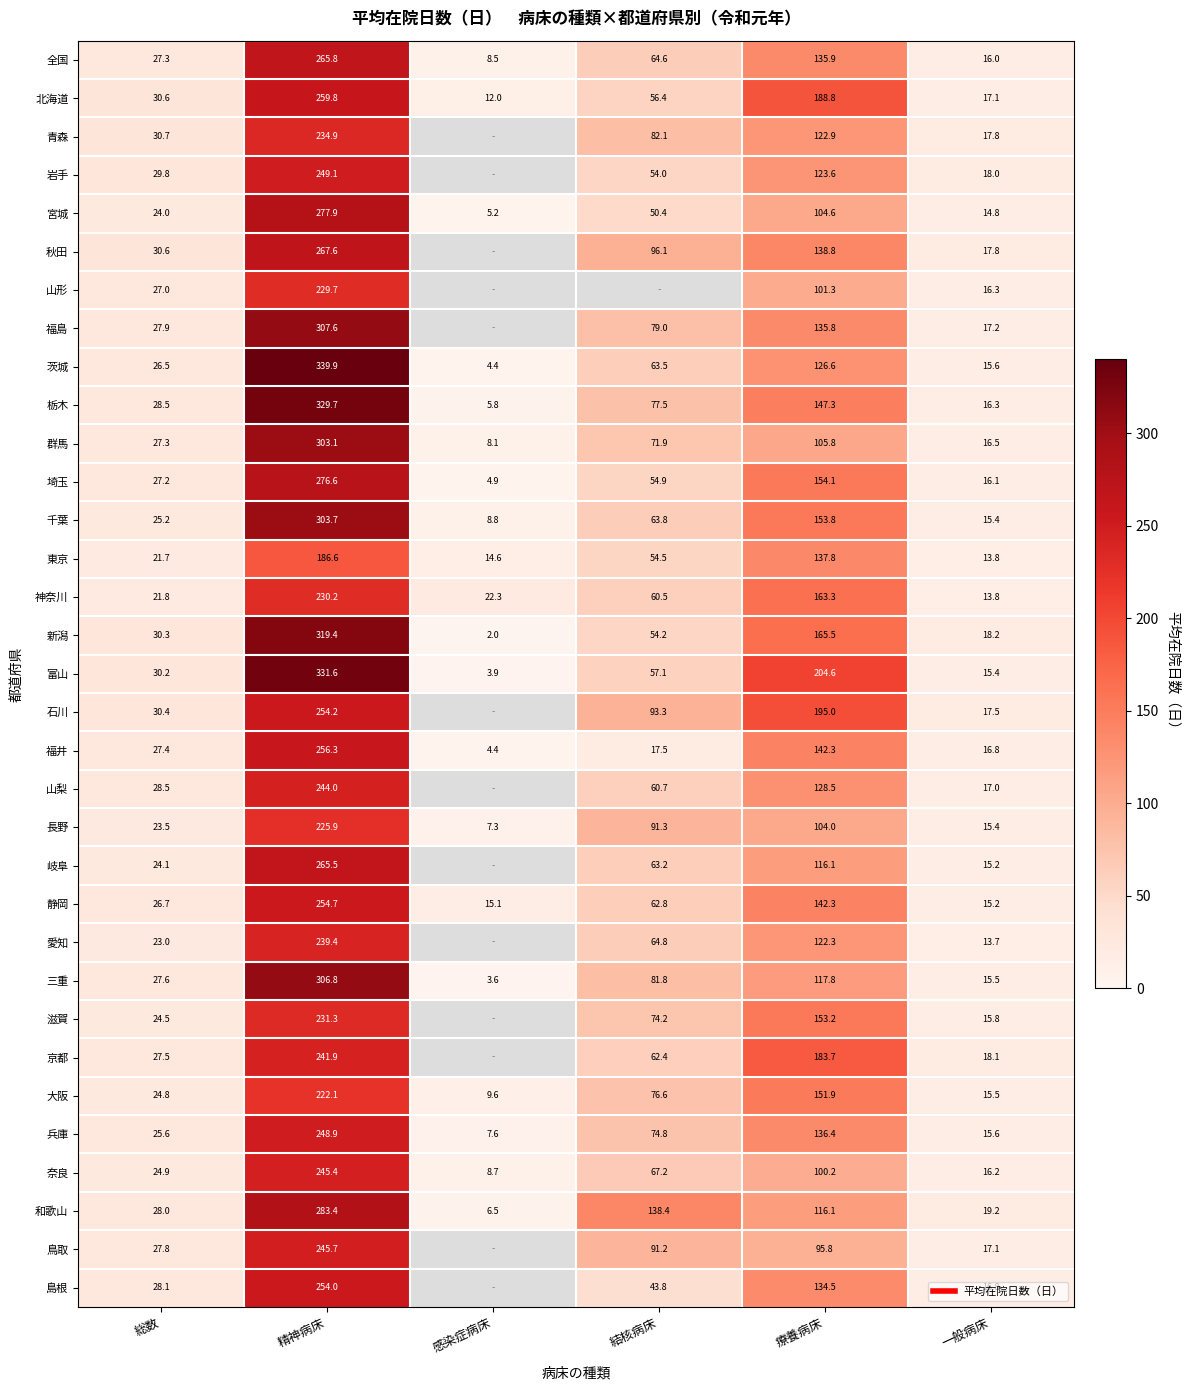

Between 一般病床 and 総数, which is larger?

総数